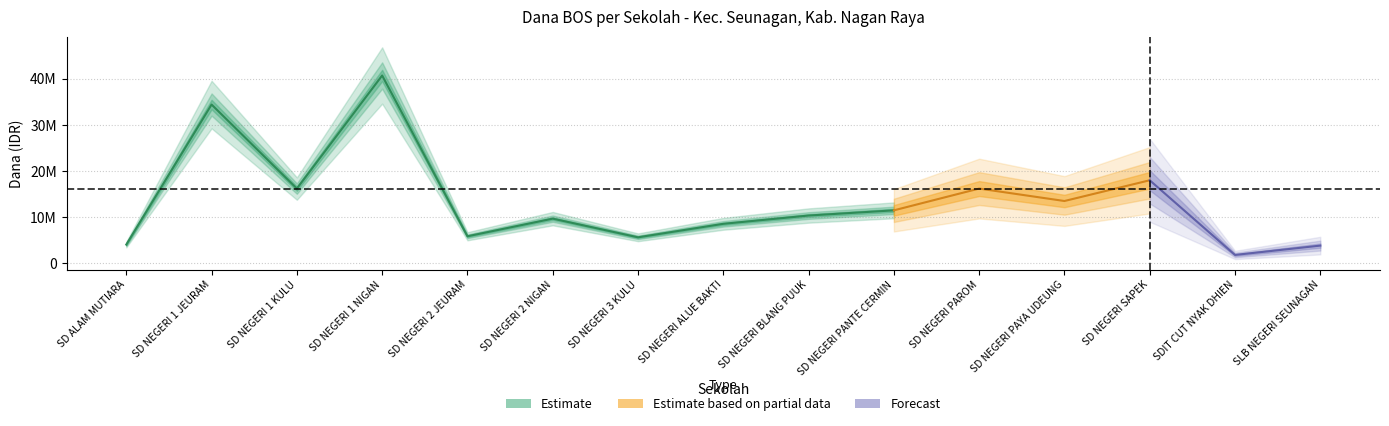

How many lines are shown in the chart?

5